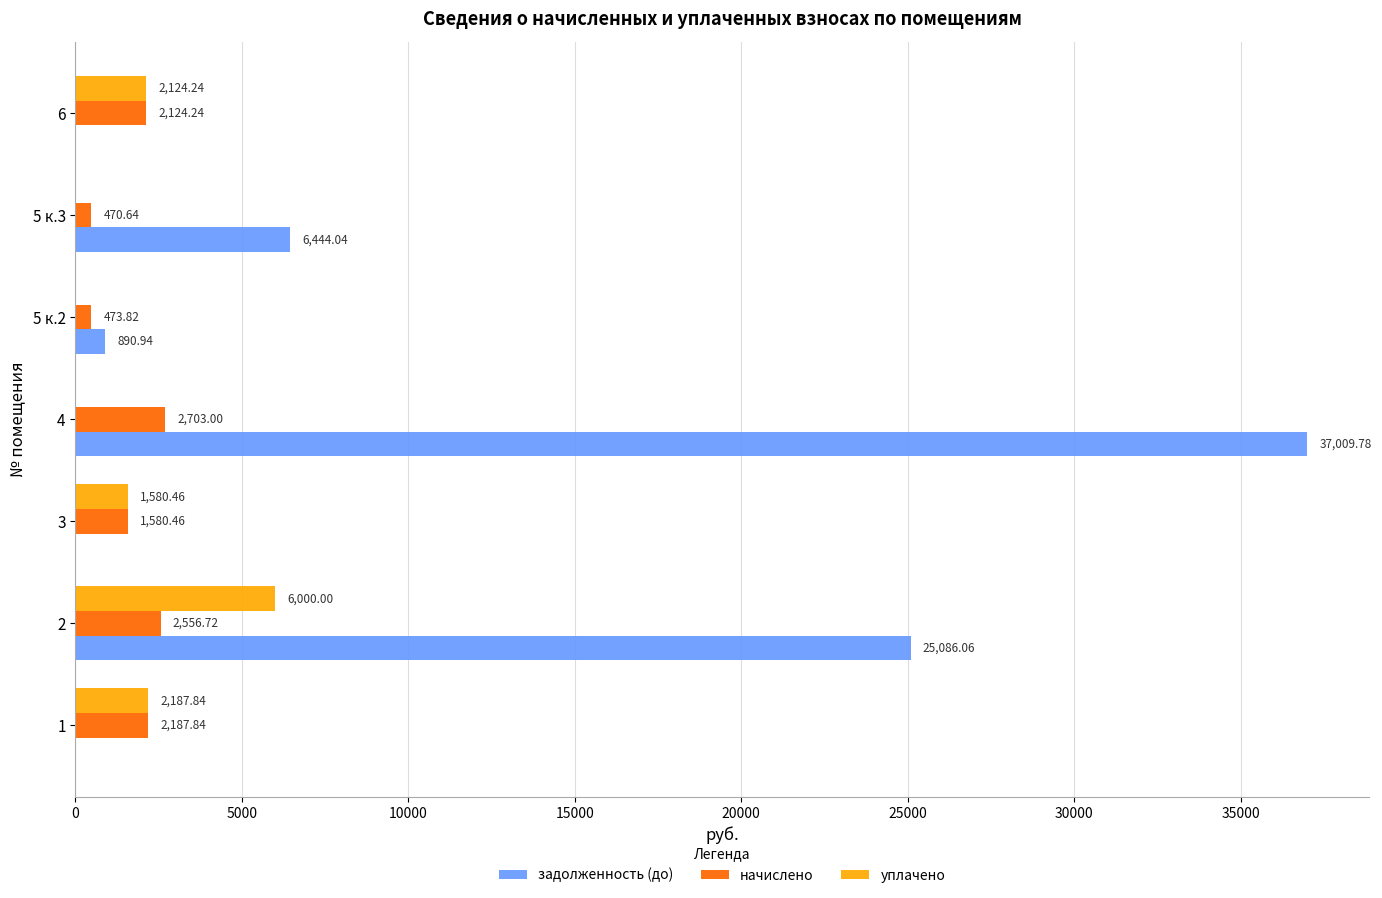

Between 2 and 5 к.2, which series saw the biggest shift?

задолженность (до)